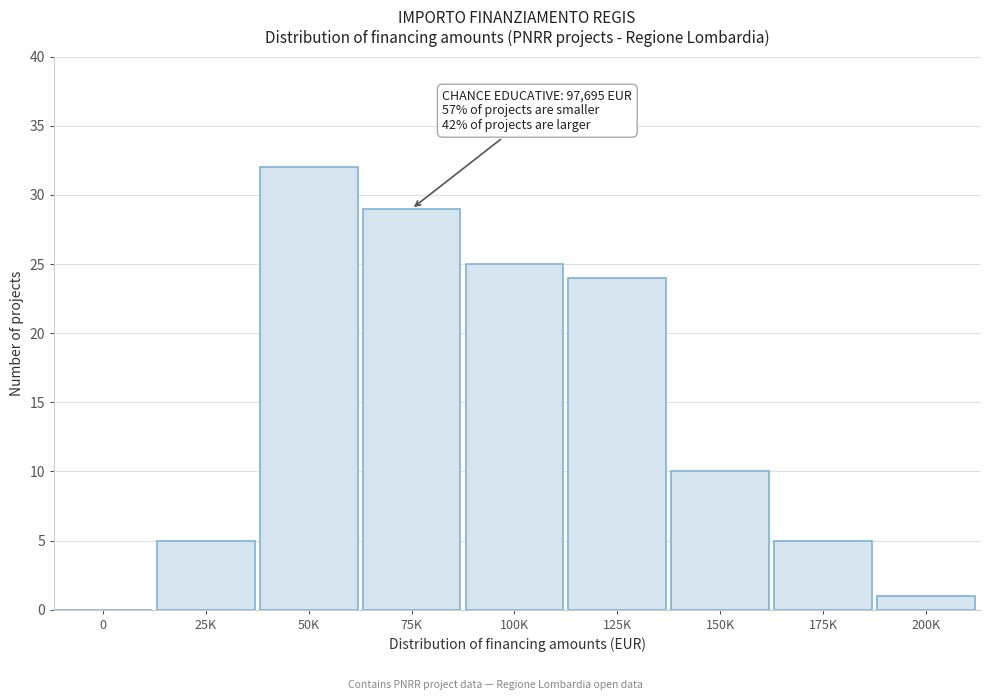

Reading left to right, extract all data points from this chart.

0=0	25K=5	50K=32	75K=29	100K=25	125K=24	150K=10	175K=5	200K=1